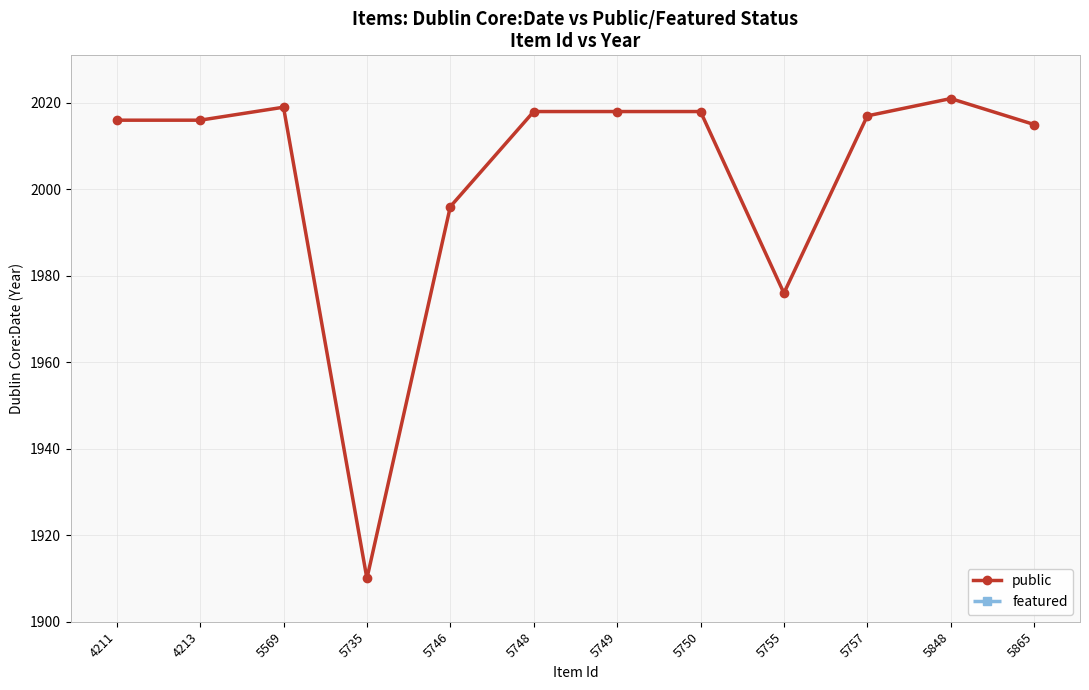

Reading right to left, extract all data points from this chart.

public: 2015	2021	2017	1976	2018	2018	2018	1996	1910	2019	2016	2016
featured: 0	0	0	0	0	0	0	0	0	0	0	0